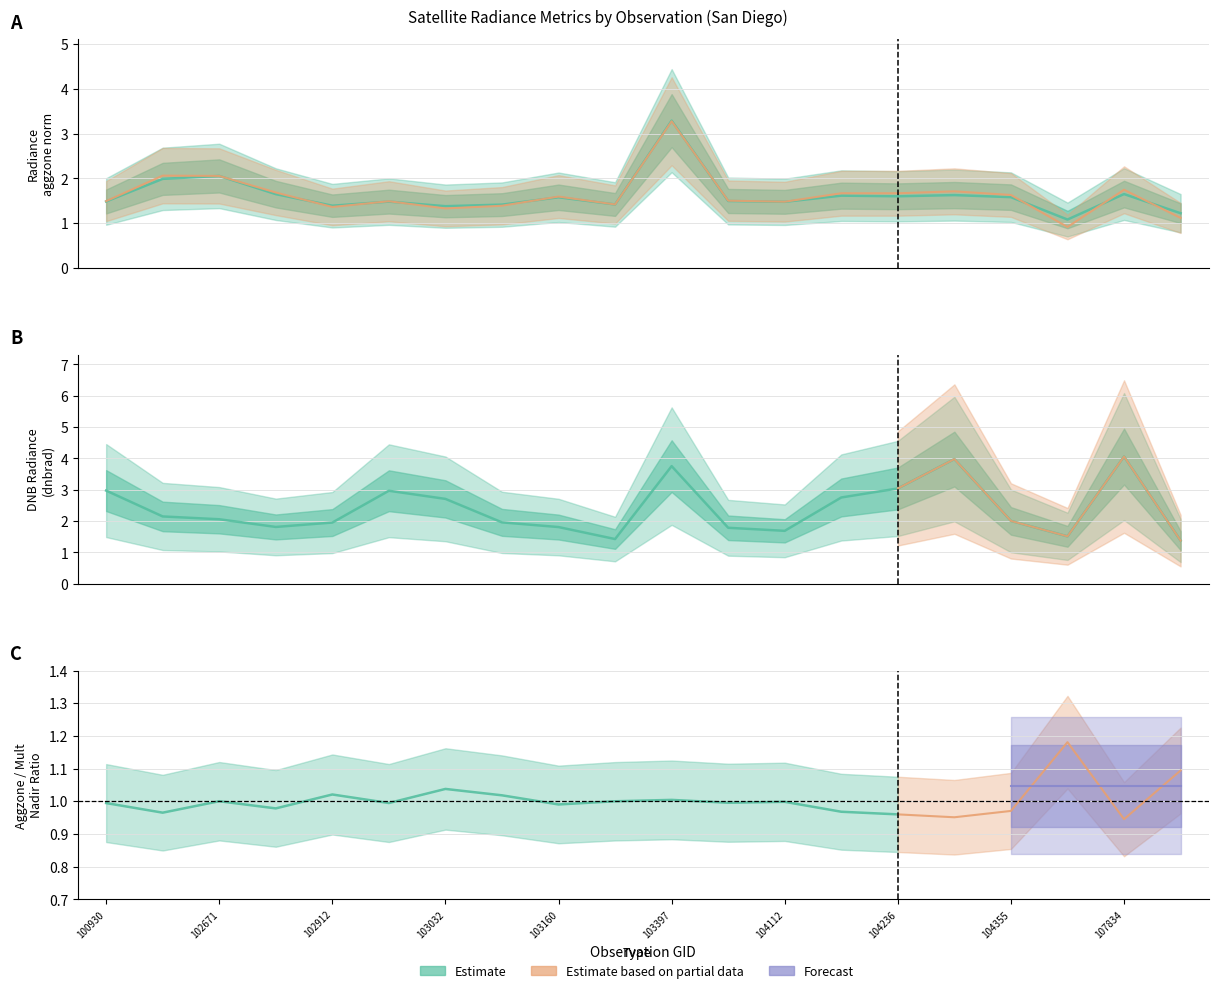

True or false: dnbrad and rade9_aggzone_norm cross at least once.

True